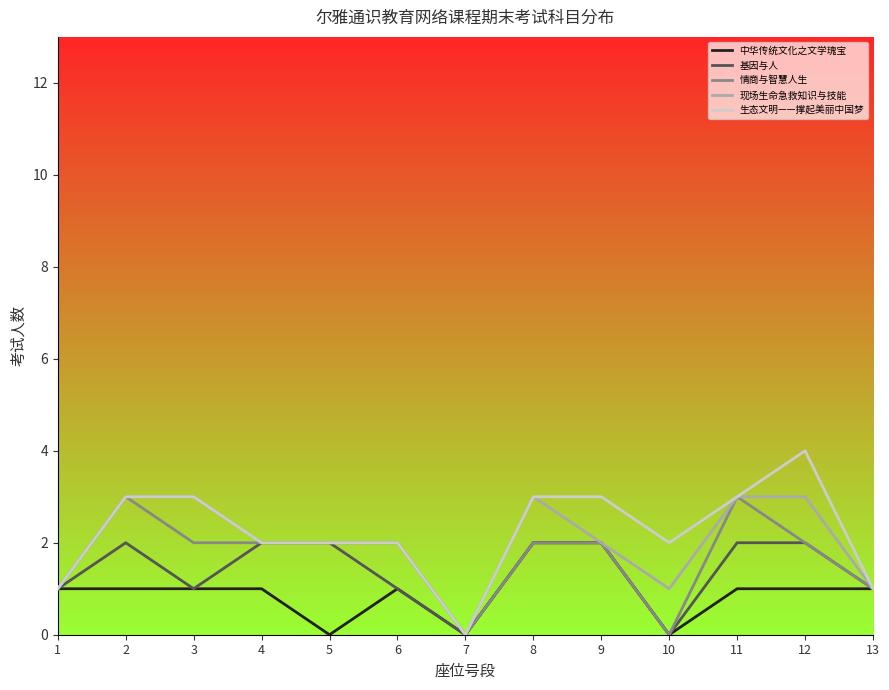

List the labels in order of 中华传统文化之文学瑰宝 value, largest first.

8, 9, 1, 2, 3, 4, 6, 11, 12, 13, 5, 7, 10